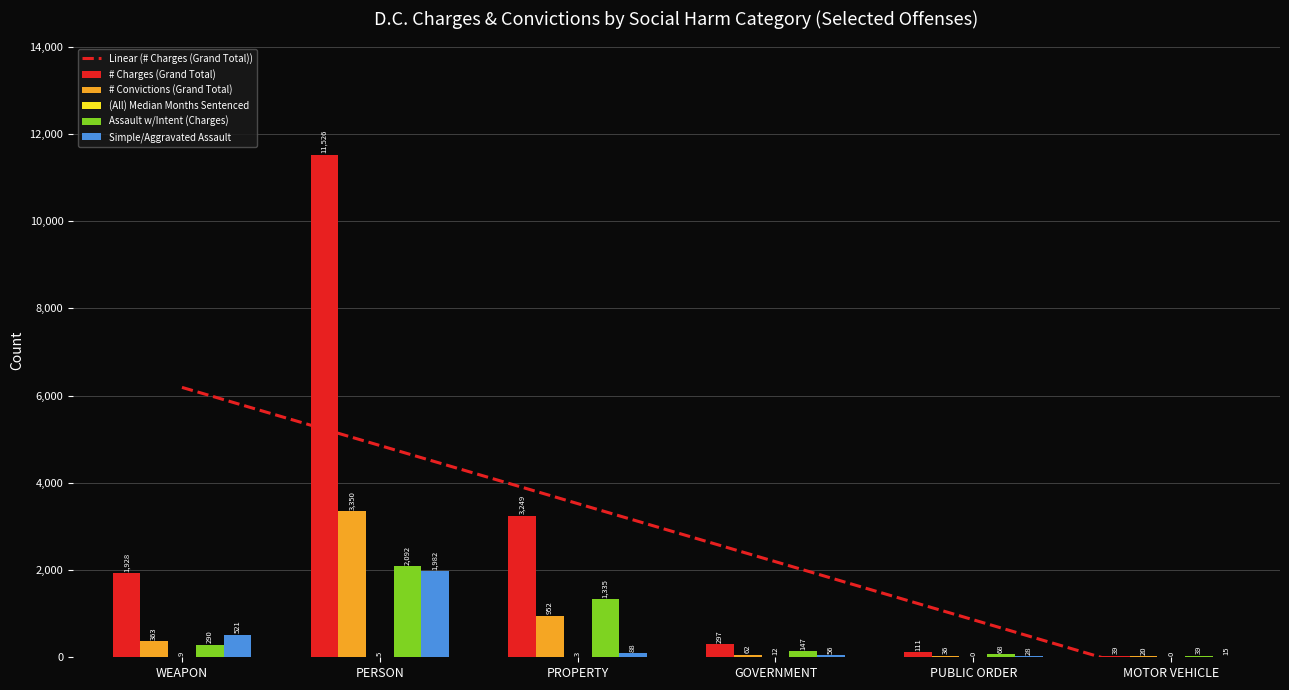

Reading left to right, list all the values displayed in this chart.

# Charges (Grand Total): WEAPON=1928.0	PERSON=11526.0	PROPERTY=3249.0	GOVERNMENT=297.0	PUBLIC ORDER=111.0	MOTOR VEHICLE=39.0
# Convictions (Grand Total): WEAPON=363.0	PERSON=3350.0	PROPERTY=952.0	GOVERNMENT=62.0	PUBLIC ORDER=36.0	MOTOR VEHICLE=20.0
(All) Median Months Sentenced: WEAPON=9.8	PERSON=5.0	PROPERTY=3.0	GOVERNMENT=12.0	PUBLIC ORDER=0.7	MOTOR VEHICLE=0.3
Assault w/Intent (Charges): WEAPON=290.0	PERSON=2092.0	PROPERTY=1335.0	GOVERNMENT=147.0	PUBLIC ORDER=68.0	MOTOR VEHICLE=39.0
Simple/Aggravated Assault: WEAPON=521.0	PERSON=1982.0	PROPERTY=88.0	GOVERNMENT=56.0	PUBLIC ORDER=28.0	MOTOR VEHICLE=15.0